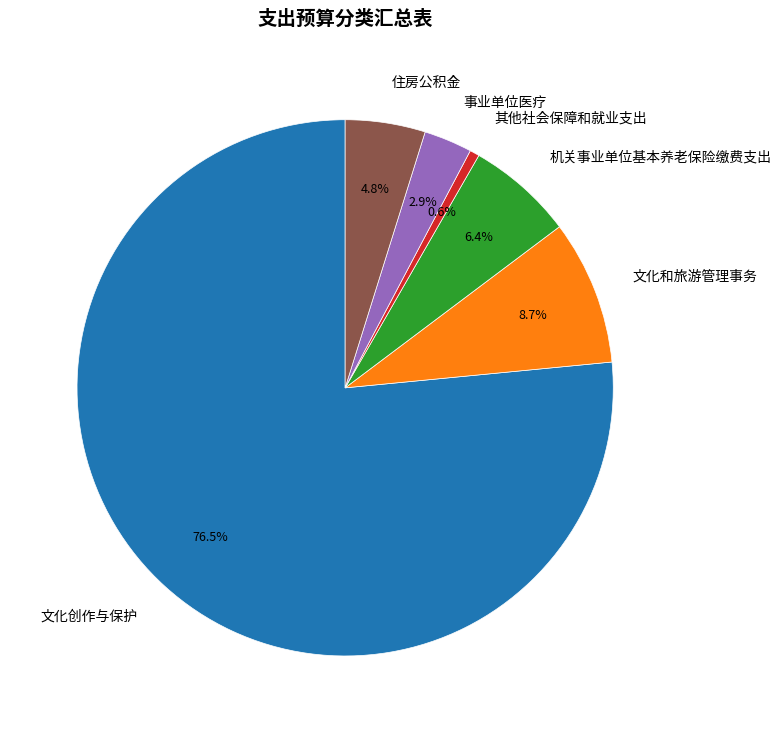

Approximately how many times larger is the value at 文化和旅游管理事务 compared to 机关事业单位基本养老保险缴费支出?

1.4